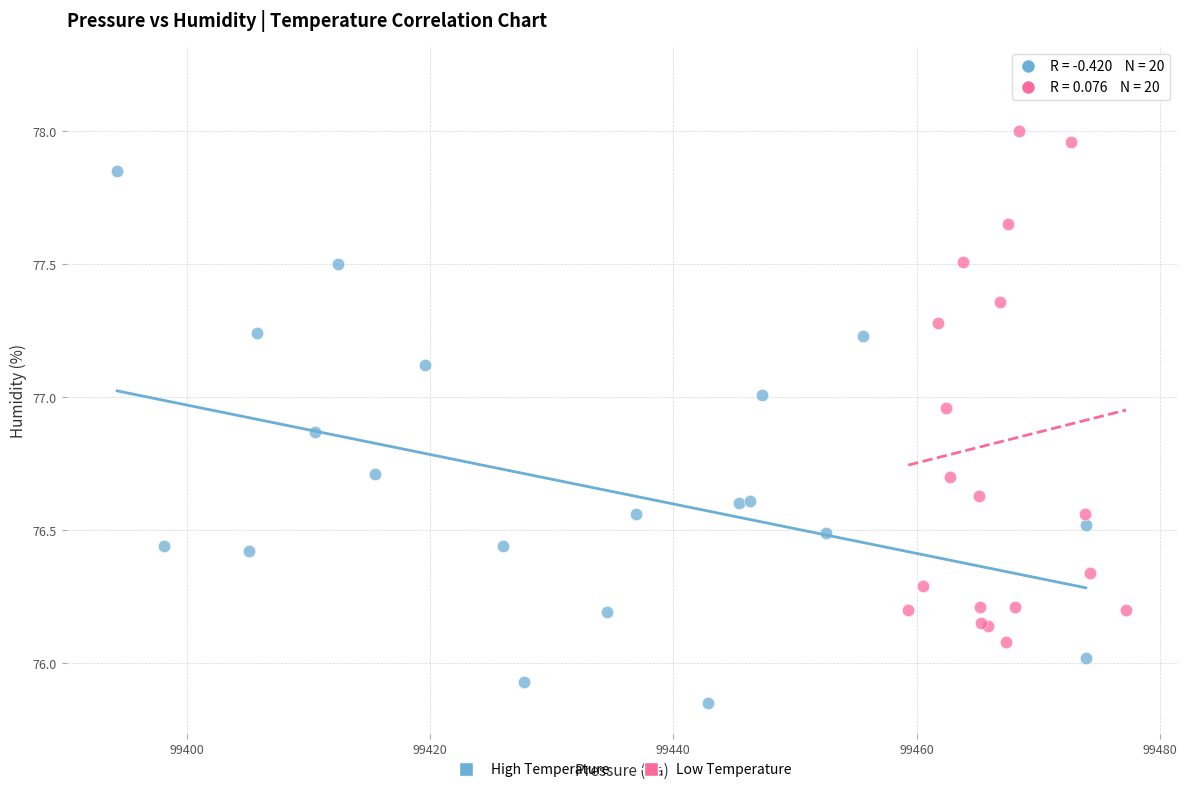

Which series has the largest Y range (max minus min)?

Low Temperature